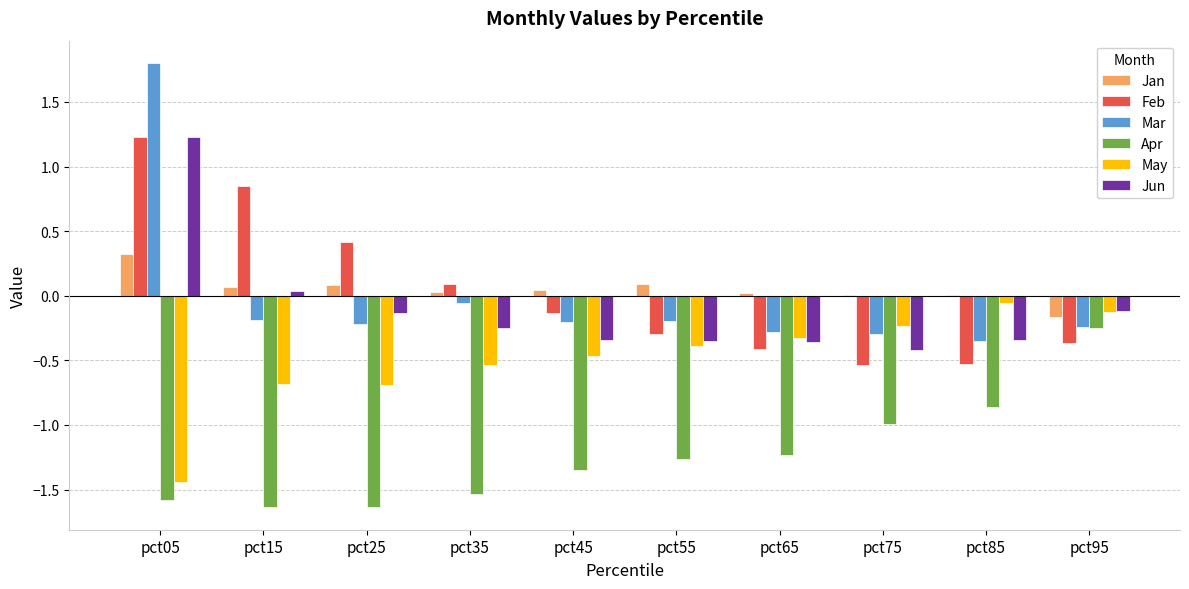

The value of Apr at pct15 is -0.3. True or false?

False